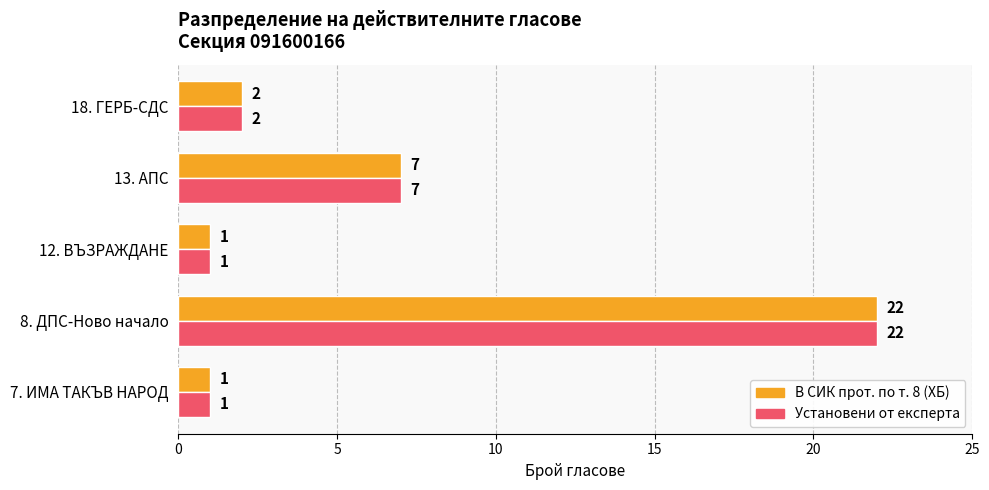

At which label is В СИК прот. по т. 8 (ХБ) closest to 11?

13. АПС